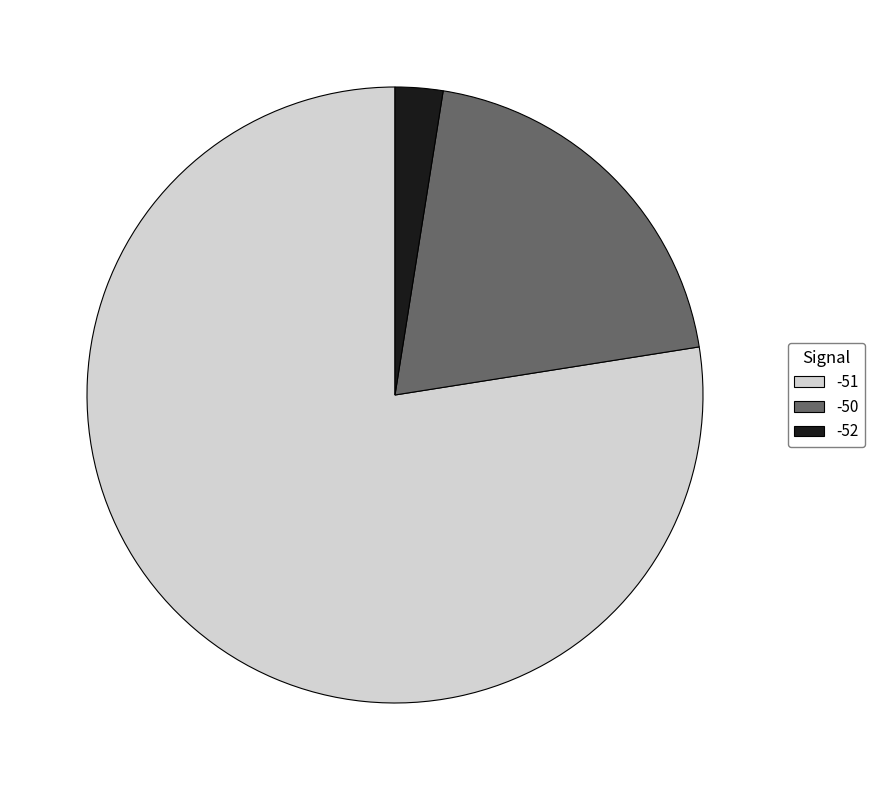

Does any single category account for the majority?

Yes